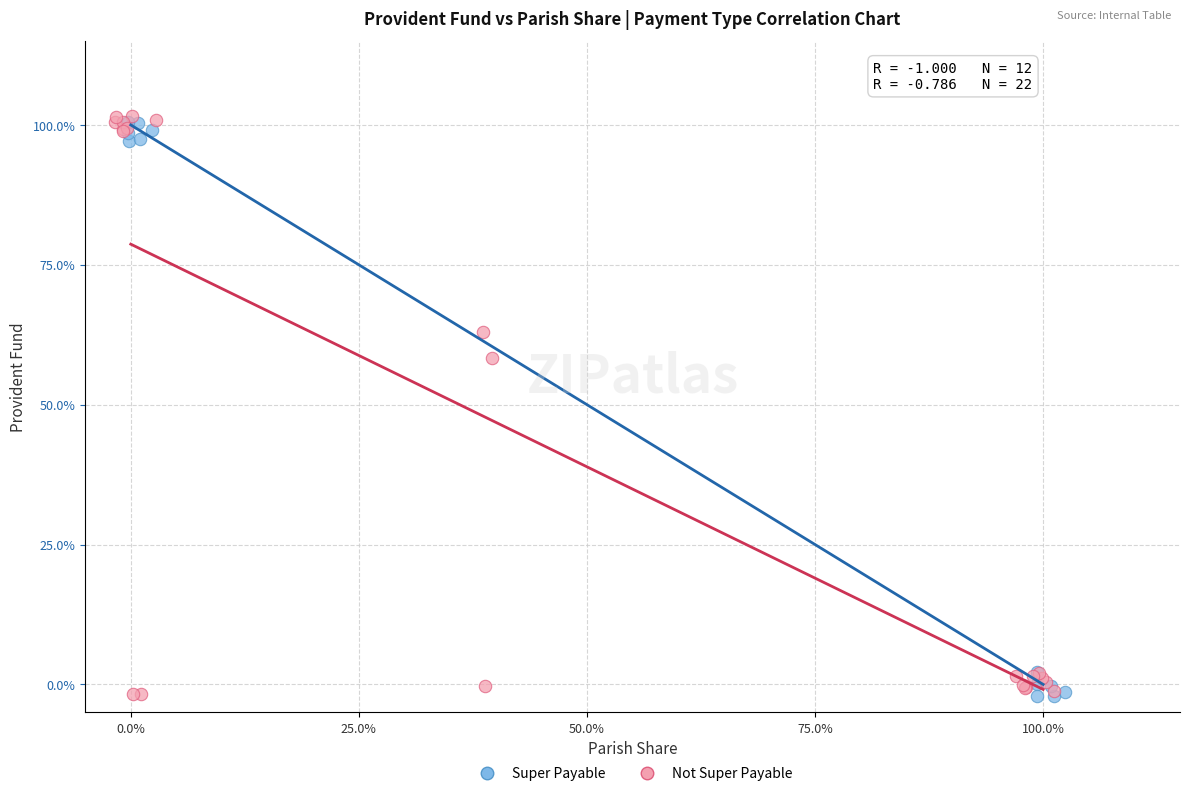

What are all the series names shown in the legend?

Super Payable, Not Super Payable